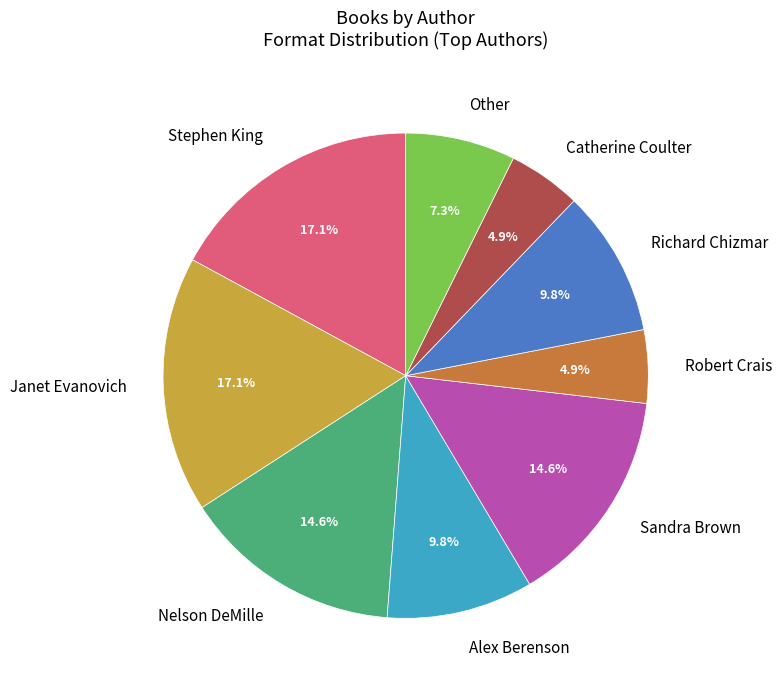

To the nearest percent, what is the combined percentage of Alex Berenson and Other?

17%